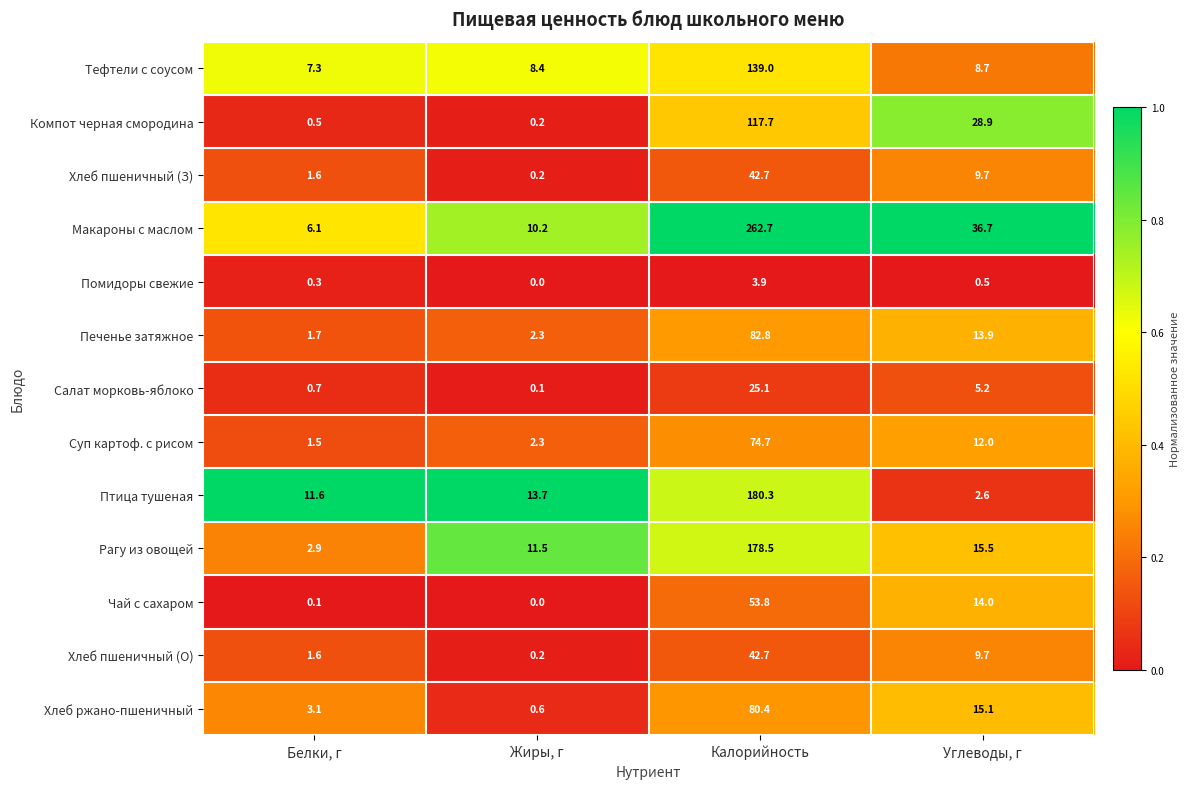

List the labels in order of Салат морковь-яблоко value, smallest first.

Жиры, г, Белки, г, Углеводы, г, Калорийность